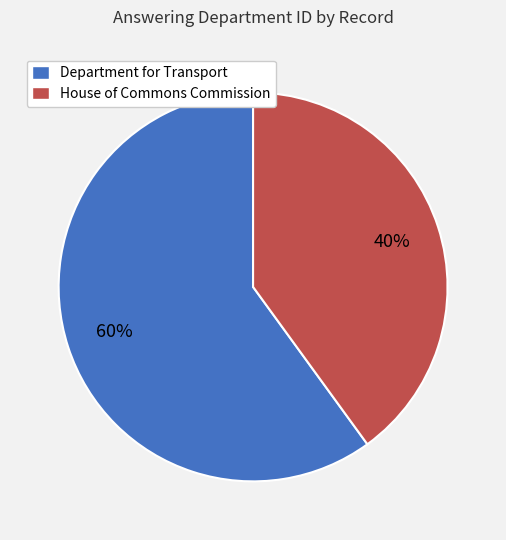

To the nearest percent, what is the combined percentage of Department for Transport and House of Commons Commission?

100%